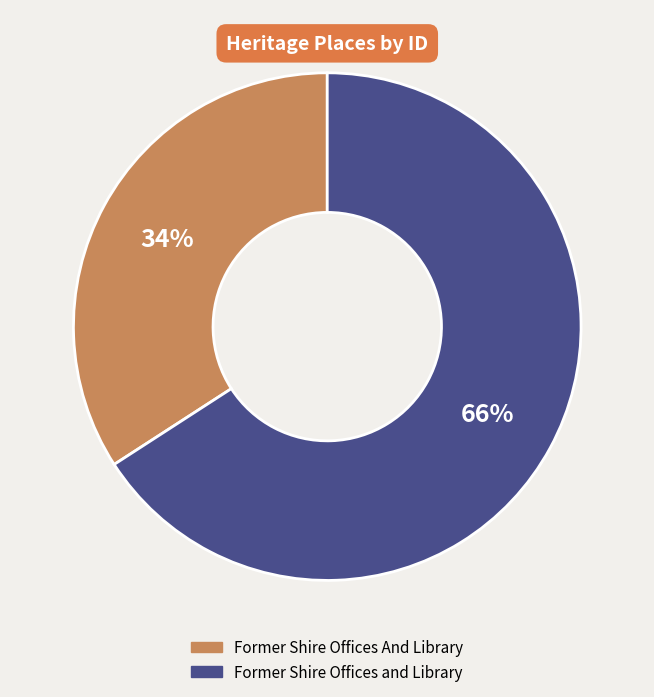

To the nearest percent, what is the difference between the largest and smallest slice percentages?

32%